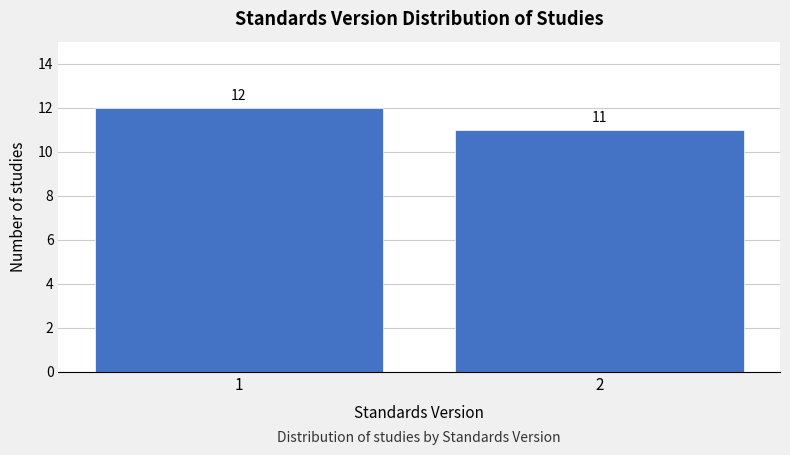

Reading left to right, what are all the values shown in this chart?

1=12	2=11